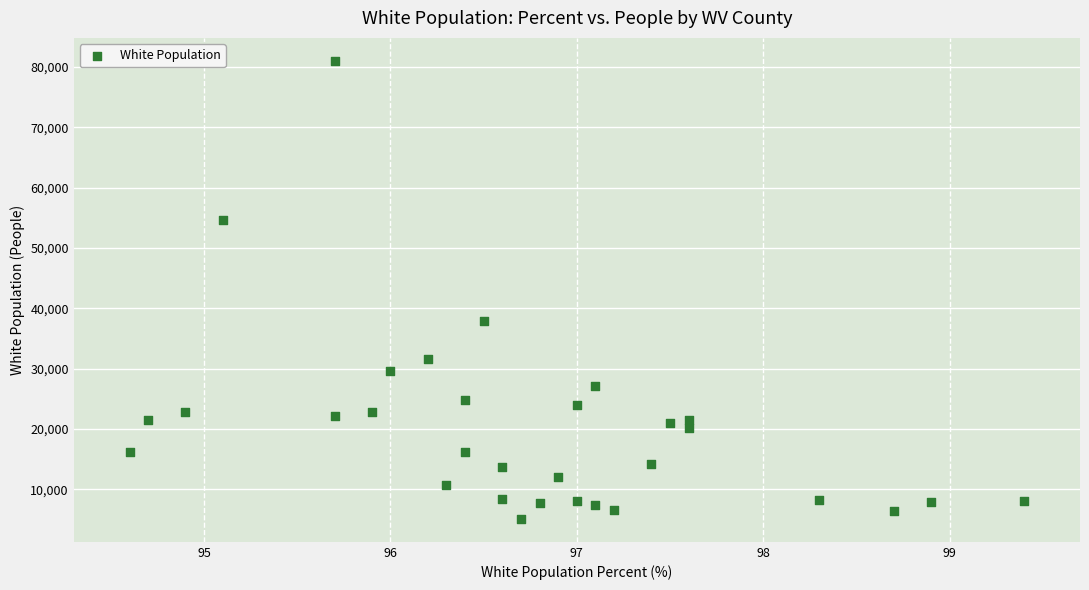

What is the range of Y values (max minus min)?

75923